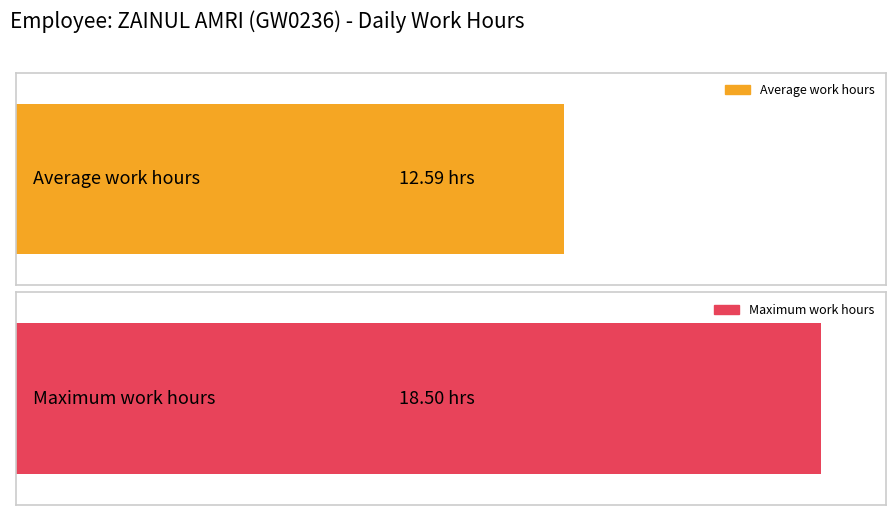

Are the bars horizontal?

Yes